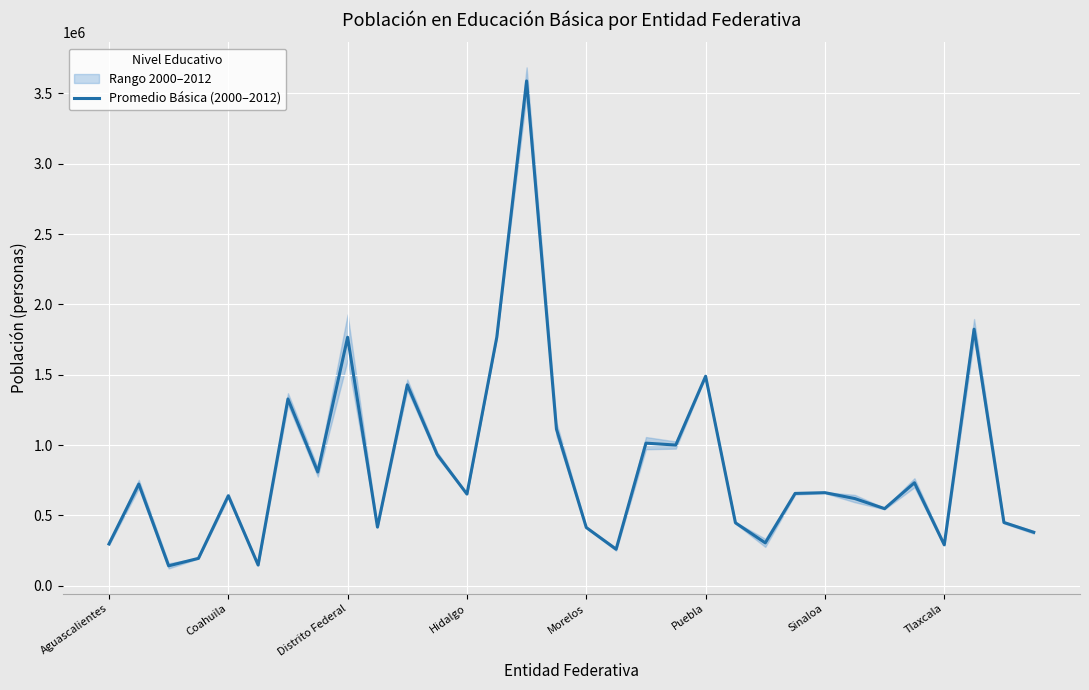

What is the minimum value for Promedio Básica (2000–2012)?

141220.0